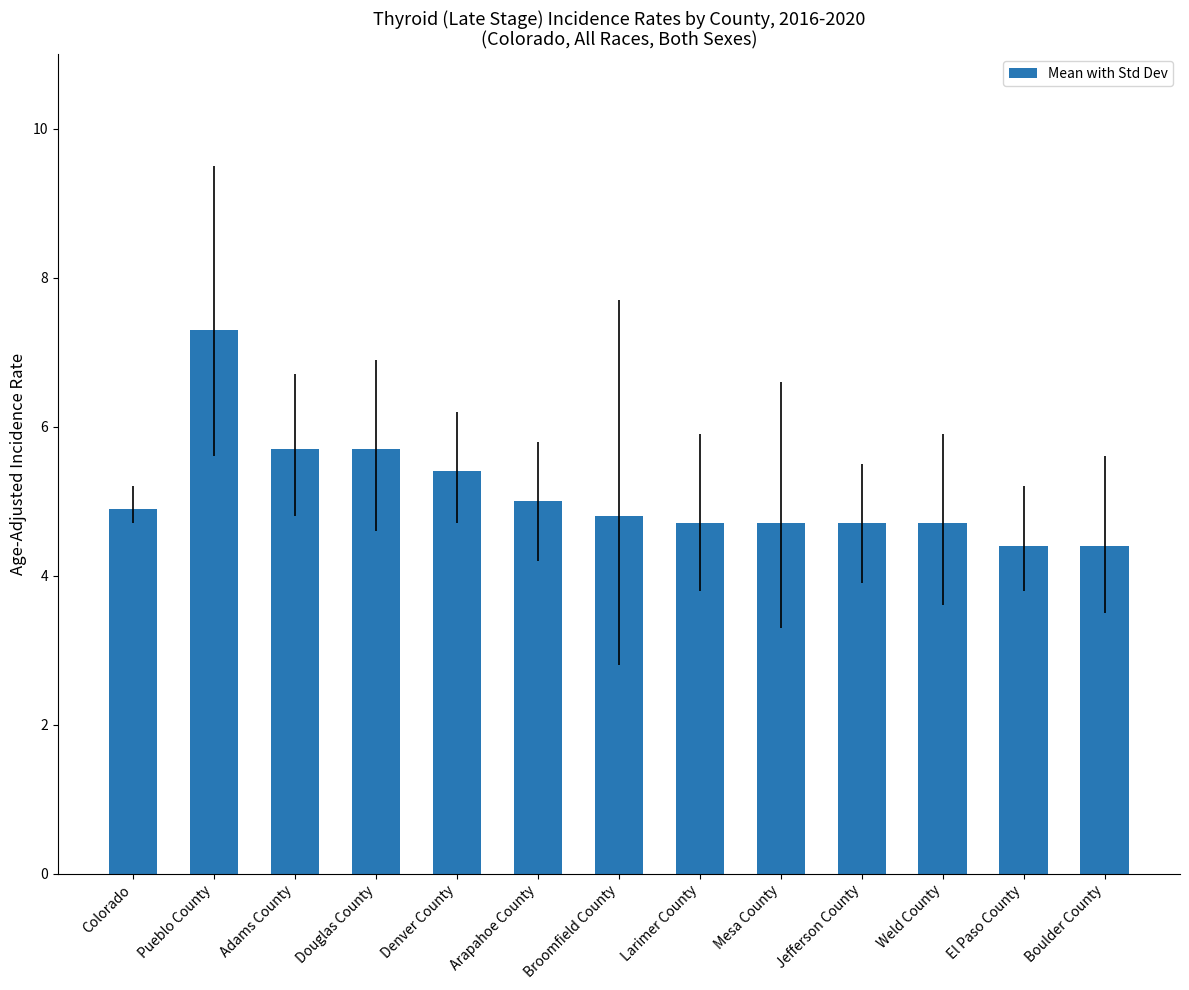

Approximately how many times larger is the value at Broomfield County compared to Mesa County?

1.0